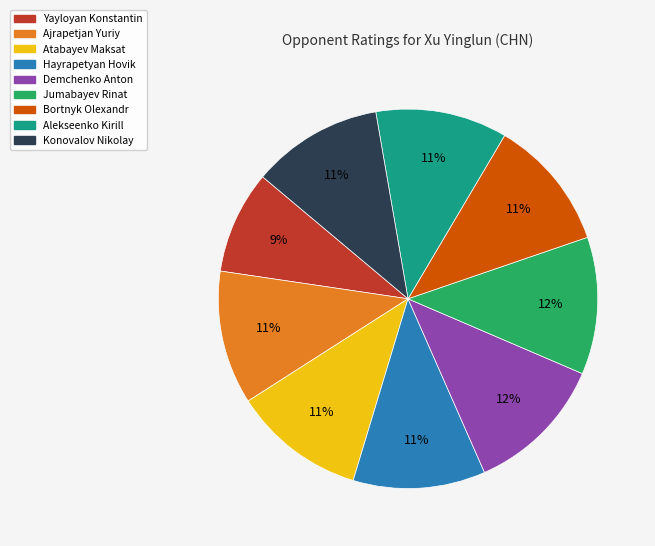

Is there any slice that represents more than half of the pie?

No